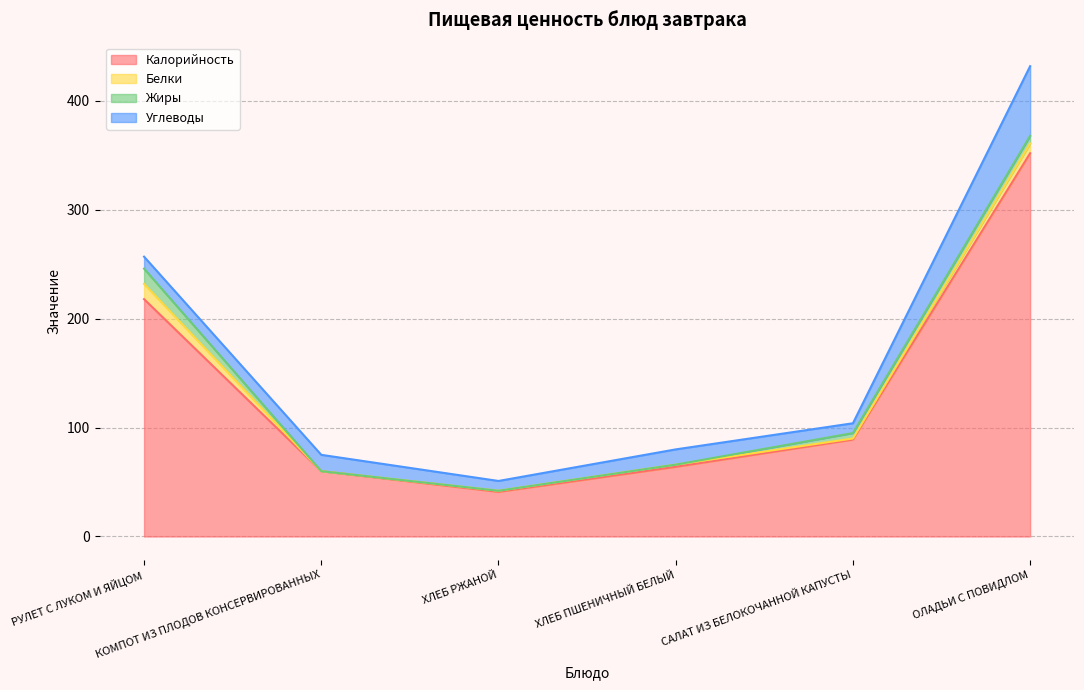

True or false: Углеводы and Жиры intersect in this chart.

True